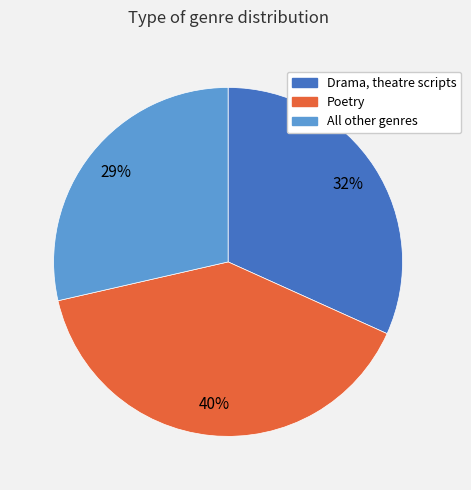

What percentage is the All other genres slice, to the nearest percent?

29%